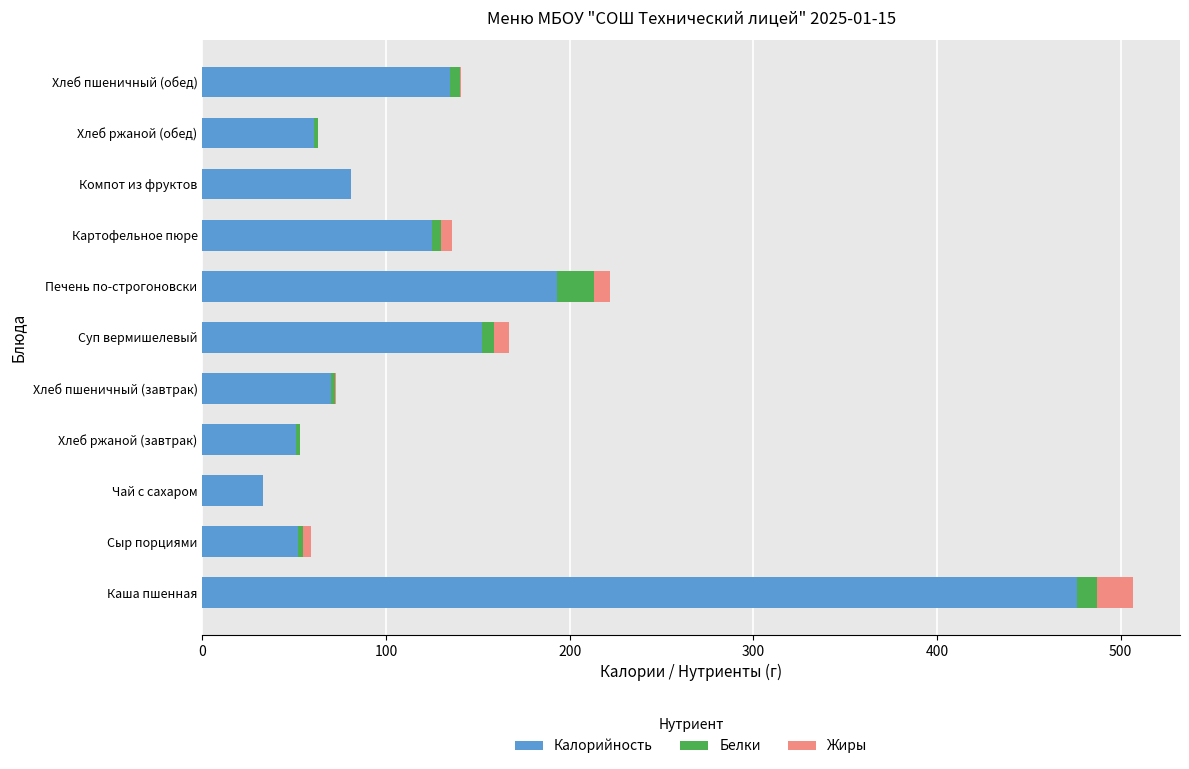

At which label does Калорийность reach its peak?

Каша пшенная